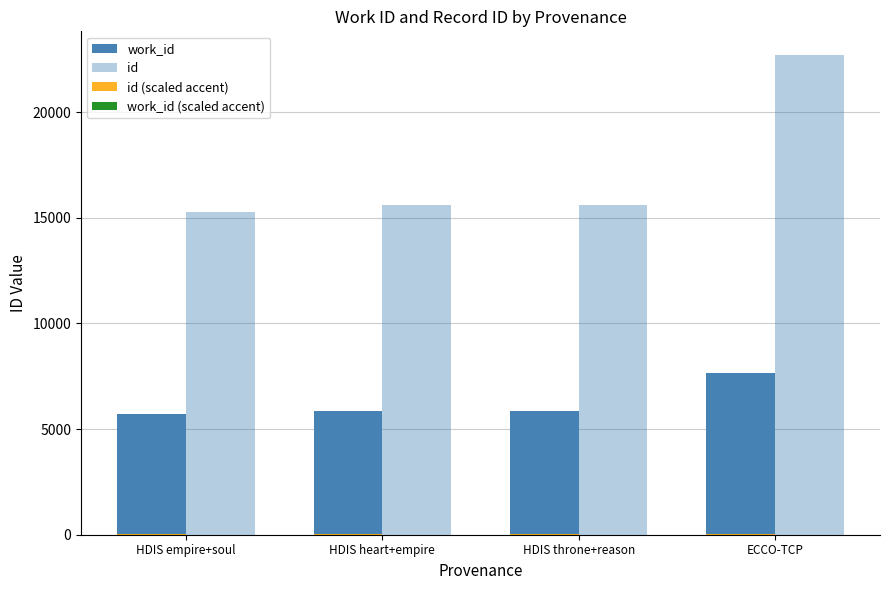

What is the label of the 3rd bar from the left?

HDIS throne+reason